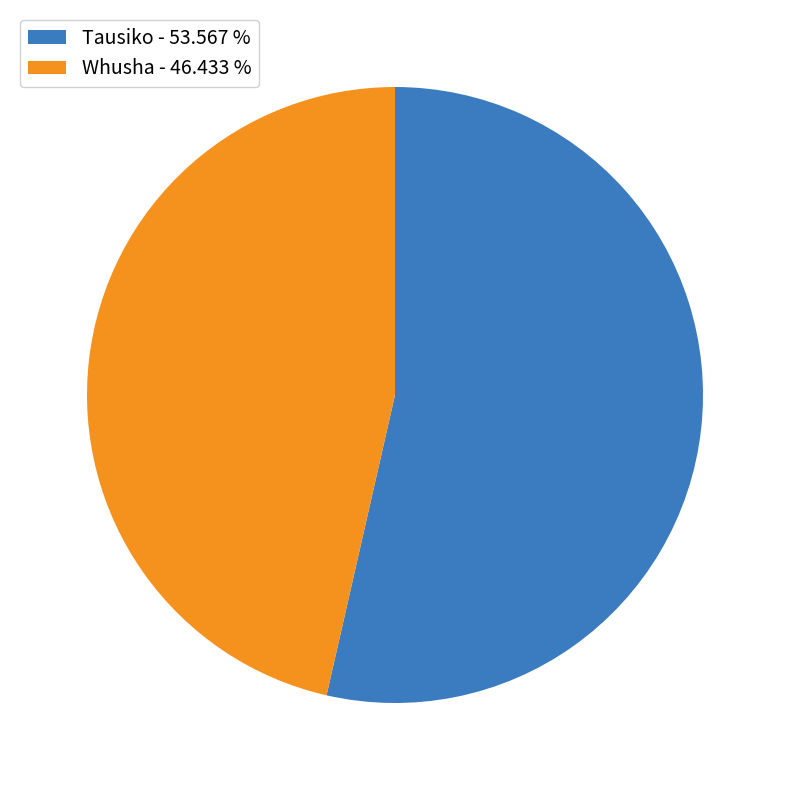

Is it true that Whusha is 52% of the pie?

False